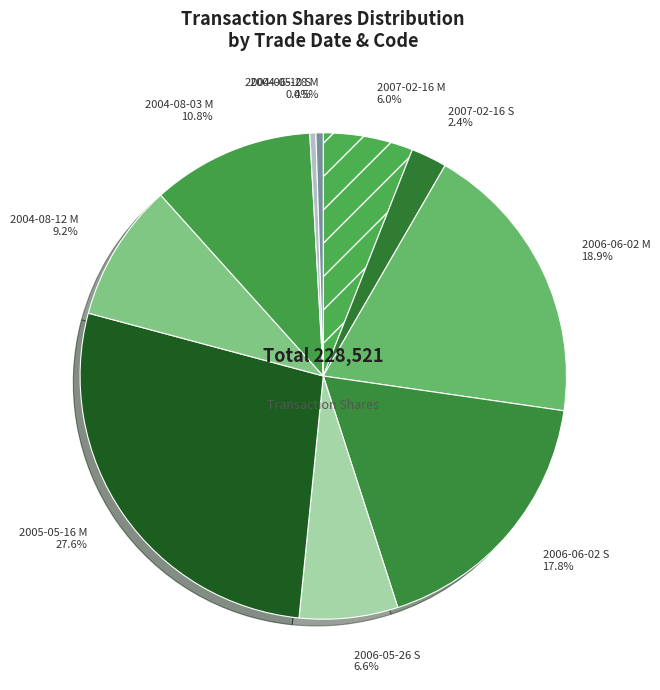

To the nearest percent, what portion does 2006-06-02 M represent?

19%